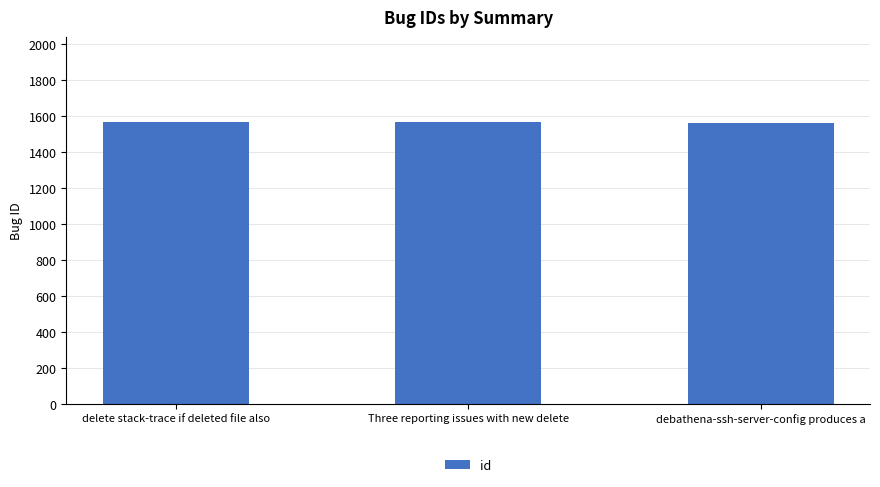

Read the value at delete stack-trace if deleted file also.

1569